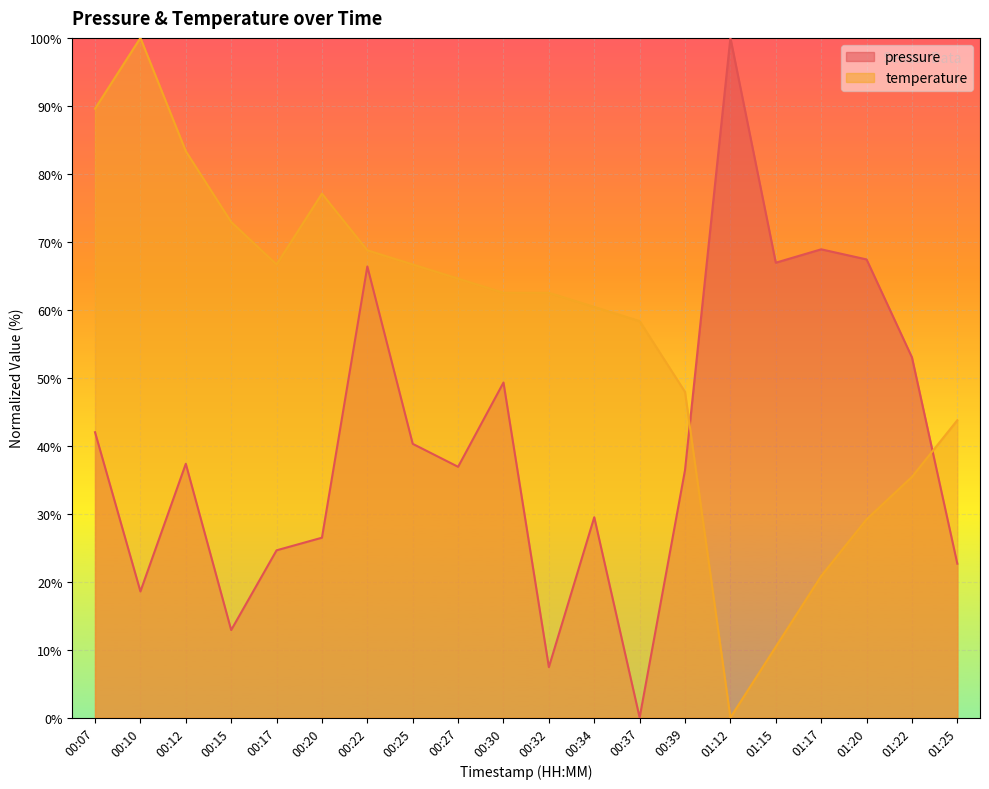

Reading left to right, extract all data points from this chart.

pressure: 42.0	18.6	37.3	12.9	24.6	26.5	66.4	40.3	36.9	49.3	7.4	29.5	0.0	36.4	100.0	66.9	68.9	67.4	53.0	22.6
temperature: 89.6	100.0	83.3	72.9	66.7	77.1	68.8	66.7	64.6	62.5	62.5	60.4	58.3	47.9	0.0	10.4	20.8	29.2	35.4	43.8